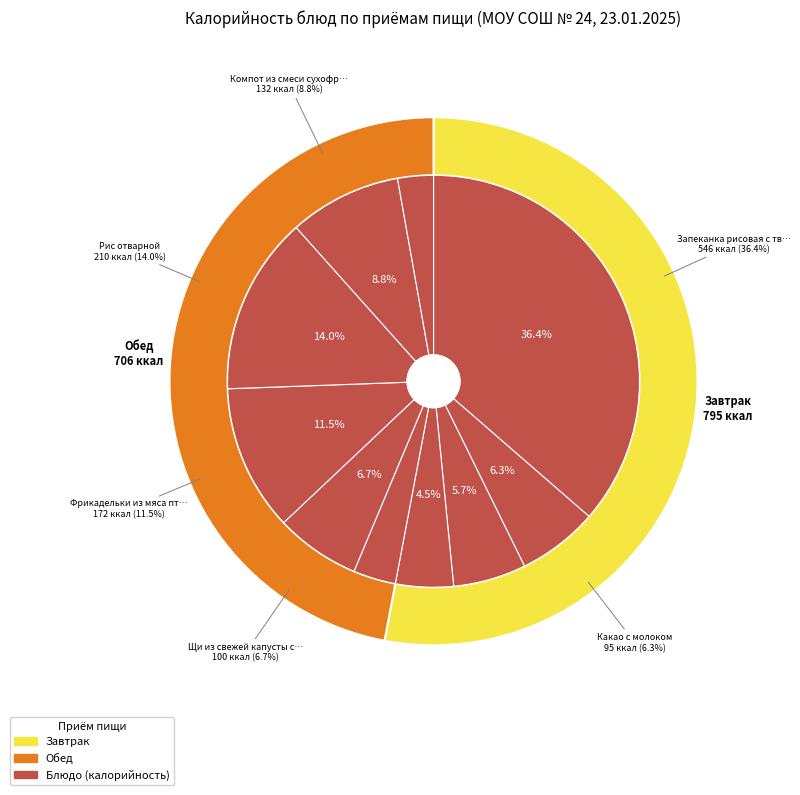

To the nearest percent, what is the difference between the Запеканка рисовая с творогом и повидлом and Салат из свеклы с растительным маслом slice percentages?

33%